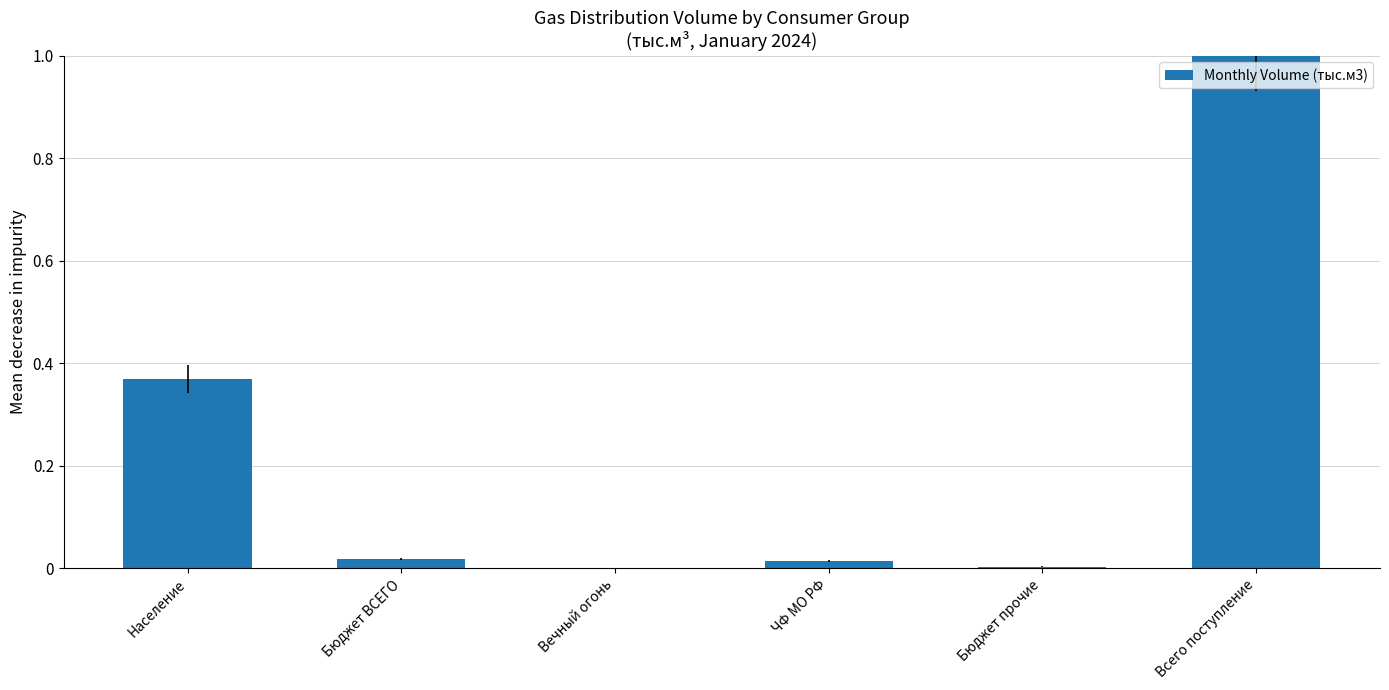

Between Бюджет прочие and Всего поступление, which is larger?

Всего поступление